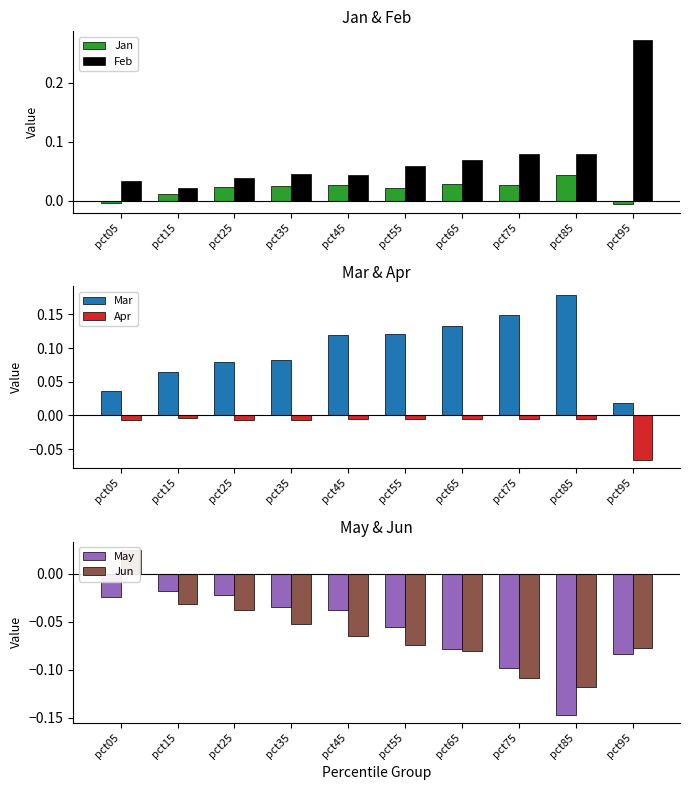

True or false: Mar has a value of 0.0 at pct75.

False